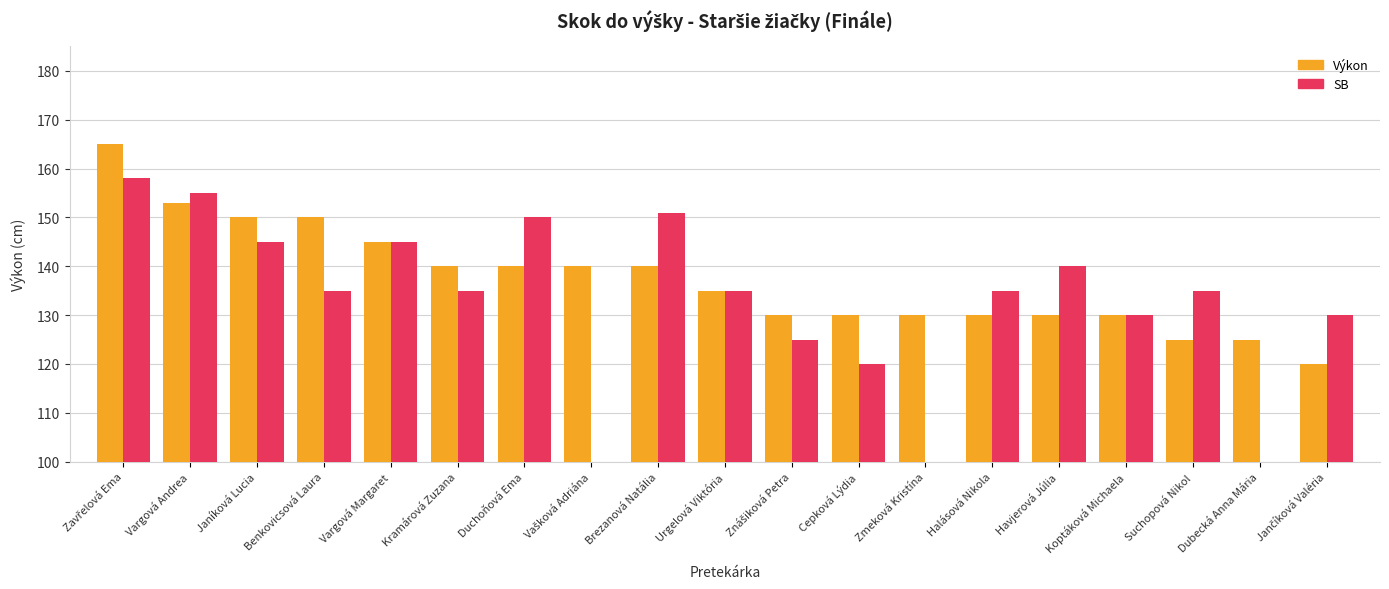

How many values in the SB series are below 135?

7